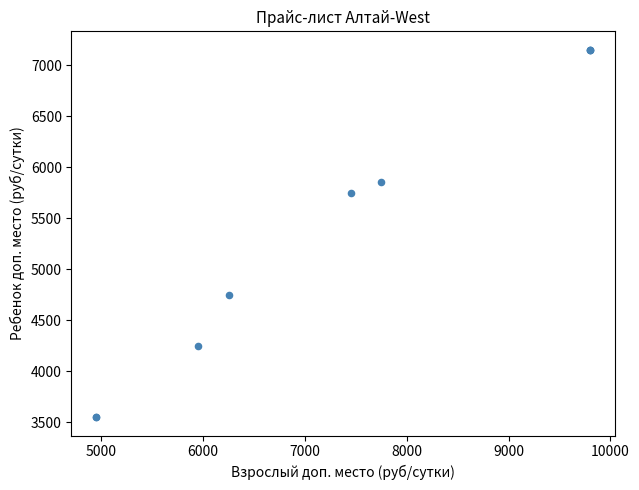

What Y value in the scatter plot is closest to 5350?

5750